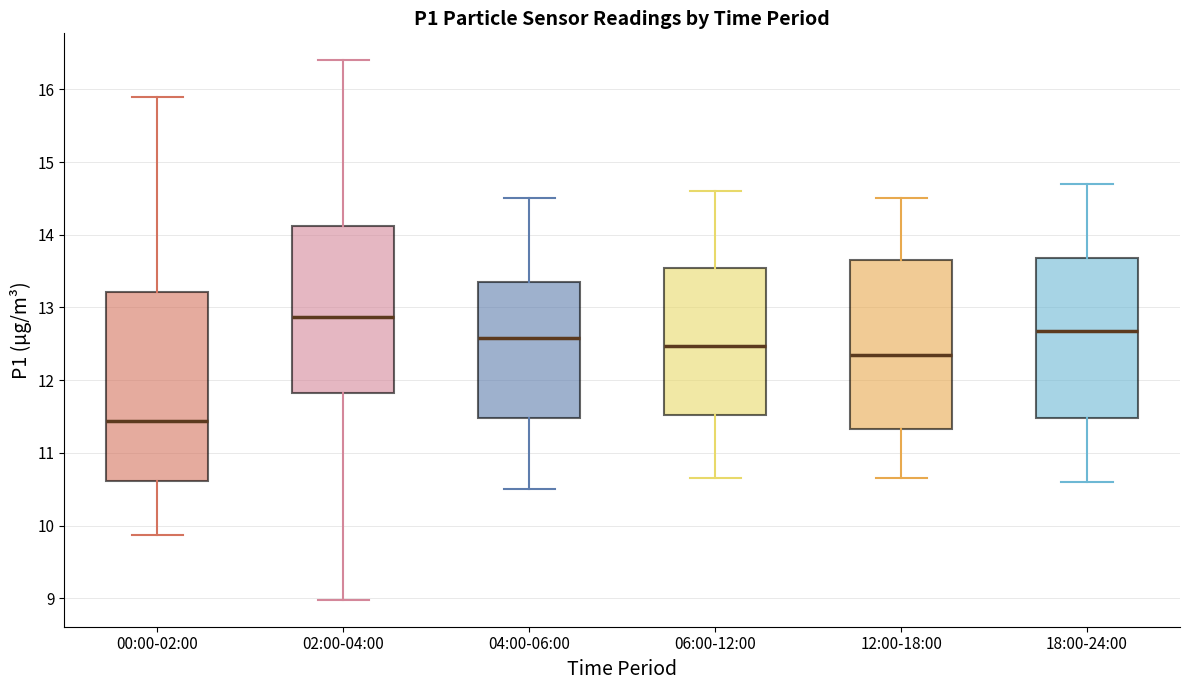

Comparing the boxes themselves (not the whiskers), which one is the tallest?

00:00-02:00